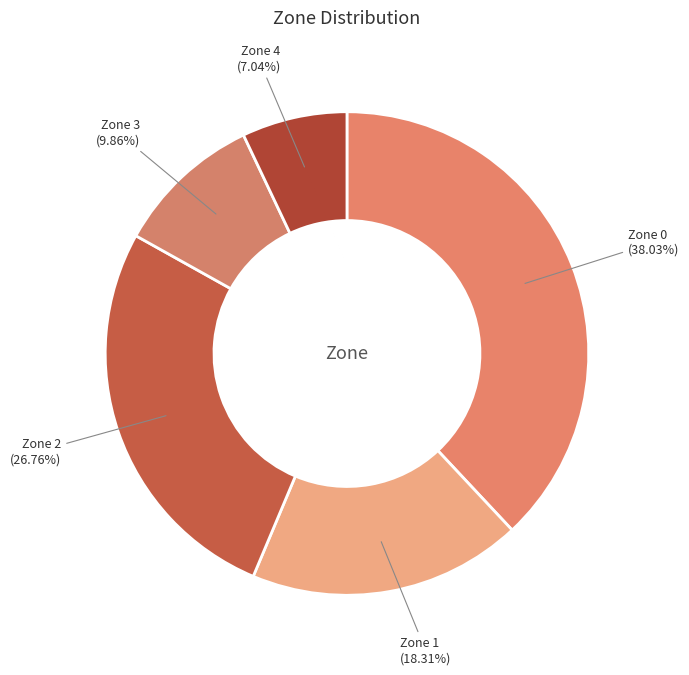

Count the number of slices in the pie.

5